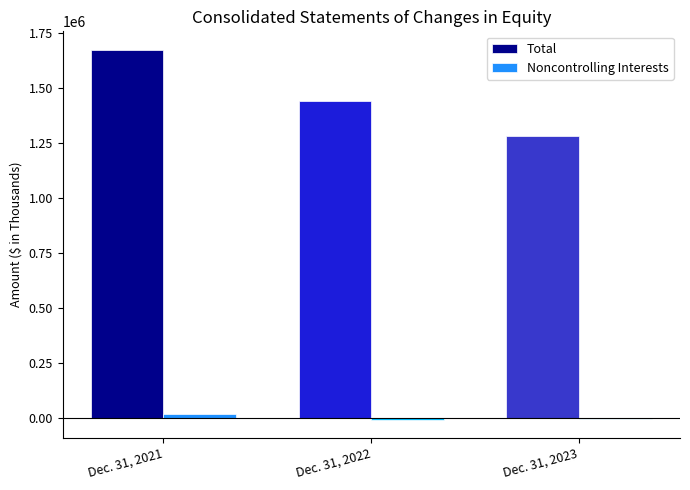

What is the difference between the maximum and second lowest values in the Total series?

231736